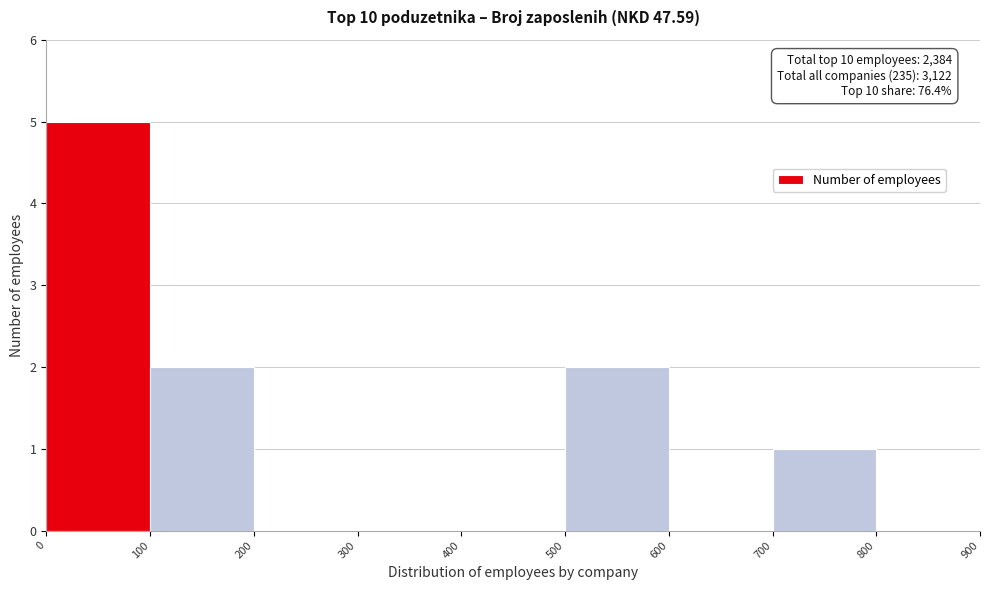

Which range on the x-axis has the tallest bar?

0 to 100